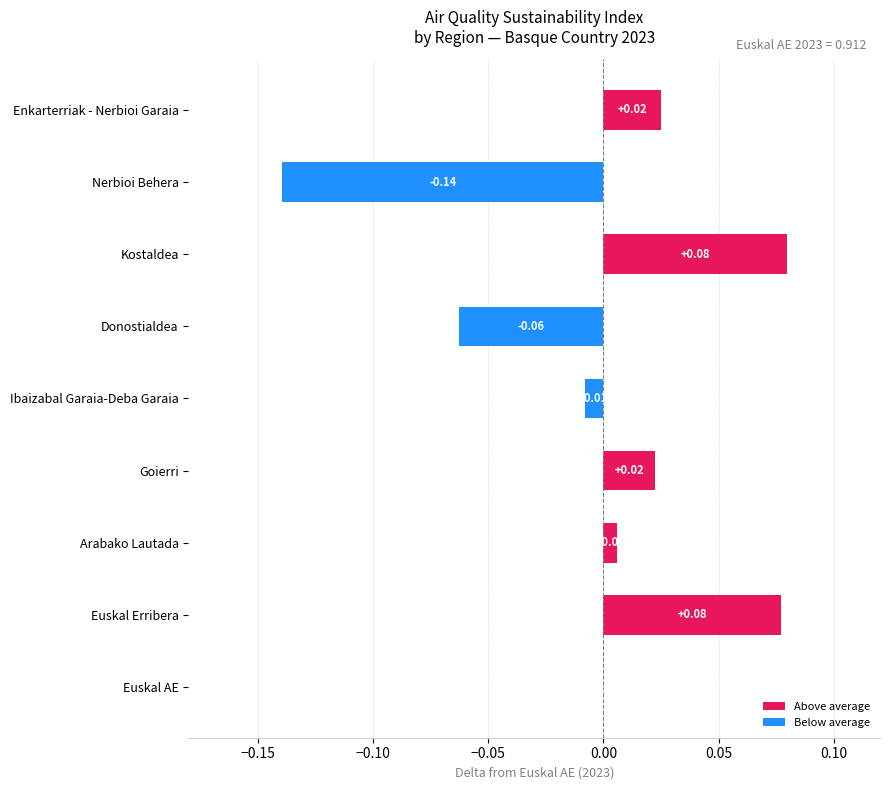

Where is the data nearest to the value 0?

Euskal AE